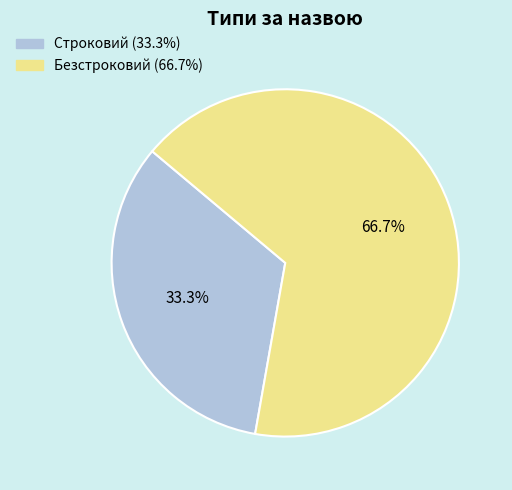

Is it true that Безстроковий is 52% of the pie?

False